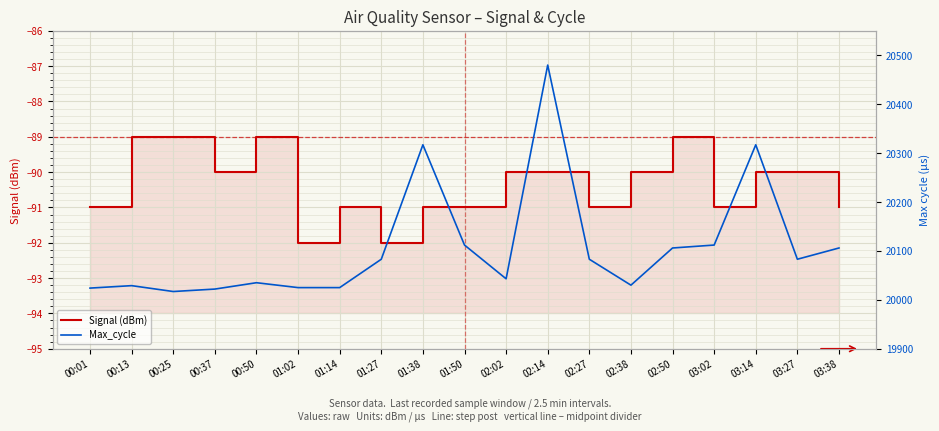

Rank the series by their average value, from lowest to highest.

Signal (dBm), Max_cycle